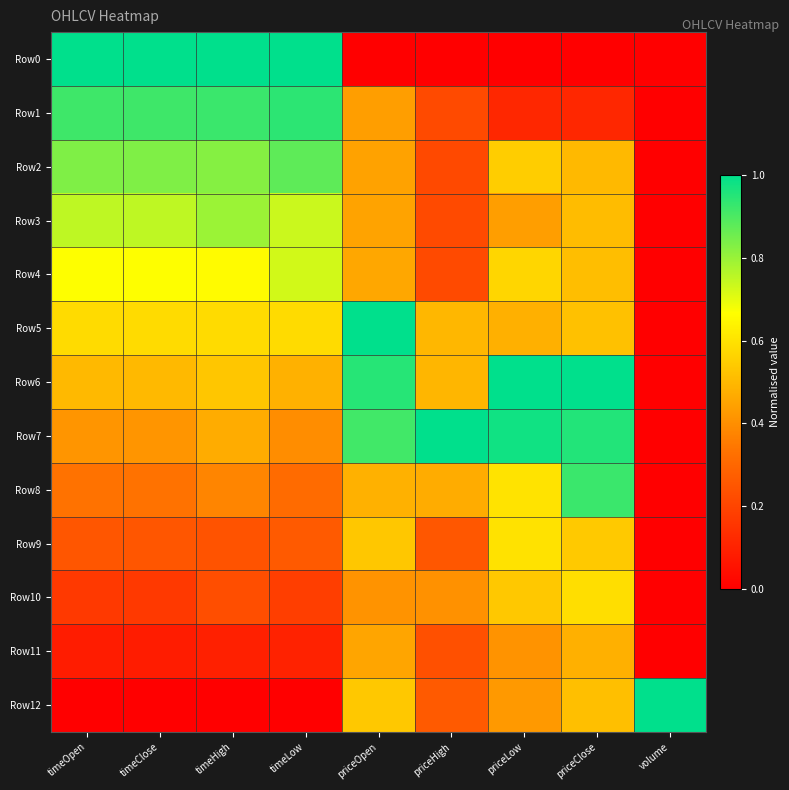

Reading left to right, list all the values displayed in this chart.

Row0: timeOpen=1.0	timeClose=1.0	timeHigh=1.0	timeLow=1.0	priceOpen=0.0	priceHigh=0.0	priceLow=0.0	priceClose=0.0	volume=0.0
Row1: timeOpen=0.9	timeClose=0.9	timeHigh=0.9	timeLow=0.9	priceOpen=0.4	priceHigh=0.2	priceLow=0.1	priceClose=0.1	volume=0.0
Row2: timeOpen=0.8	timeClose=0.8	timeHigh=0.8	timeLow=0.9	priceOpen=0.4	priceHigh=0.2	priceLow=0.6	priceClose=0.5	volume=0.0
Row3: timeOpen=0.8	timeClose=0.8	timeHigh=0.8	timeLow=0.7	priceOpen=0.4	priceHigh=0.2	priceLow=0.4	priceClose=0.5	volume=0.0
Row4: timeOpen=0.7	timeClose=0.7	timeHigh=0.7	timeLow=0.7	priceOpen=0.5	priceHigh=0.2	priceLow=0.6	priceClose=0.5	volume=0.0
Row5: timeOpen=0.6	timeClose=0.6	timeHigh=0.6	timeLow=0.6	priceOpen=1.0	priceHigh=0.5	priceLow=0.5	priceClose=0.5	volume=0.0
Row6: timeOpen=0.5	timeClose=0.5	timeHigh=0.5	timeLow=0.5	priceOpen=0.9	priceHigh=0.5	priceLow=1.0	priceClose=1.0	volume=0.0
Row7: timeOpen=0.4	timeClose=0.4	timeHigh=0.5	timeLow=0.4	priceOpen=0.9	priceHigh=1.0	priceLow=1.0	priceClose=1.0	volume=0.0
Row8: timeOpen=0.3	timeClose=0.3	timeHigh=0.4	timeLow=0.3	priceOpen=0.5	priceHigh=0.5	priceLow=0.6	priceClose=0.9	volume=0.0
Row9: timeOpen=0.2	timeClose=0.2	timeHigh=0.2	timeLow=0.3	priceOpen=0.5	priceHigh=0.3	priceLow=0.6	priceClose=0.5	volume=0.0
Row10: timeOpen=0.2	timeClose=0.2	timeHigh=0.2	timeLow=0.2	priceOpen=0.4	priceHigh=0.4	priceLow=0.5	priceClose=0.6	volume=0.0
Row11: timeOpen=0.1	timeClose=0.1	timeHigh=0.1	timeLow=0.1	priceOpen=0.5	priceHigh=0.2	priceLow=0.4	priceClose=0.5	volume=0.0
Row12: timeOpen=0.0	timeClose=0.0	timeHigh=0.0	timeLow=0.0	priceOpen=0.5	priceHigh=0.3	priceLow=0.4	priceClose=0.5	volume=1.0